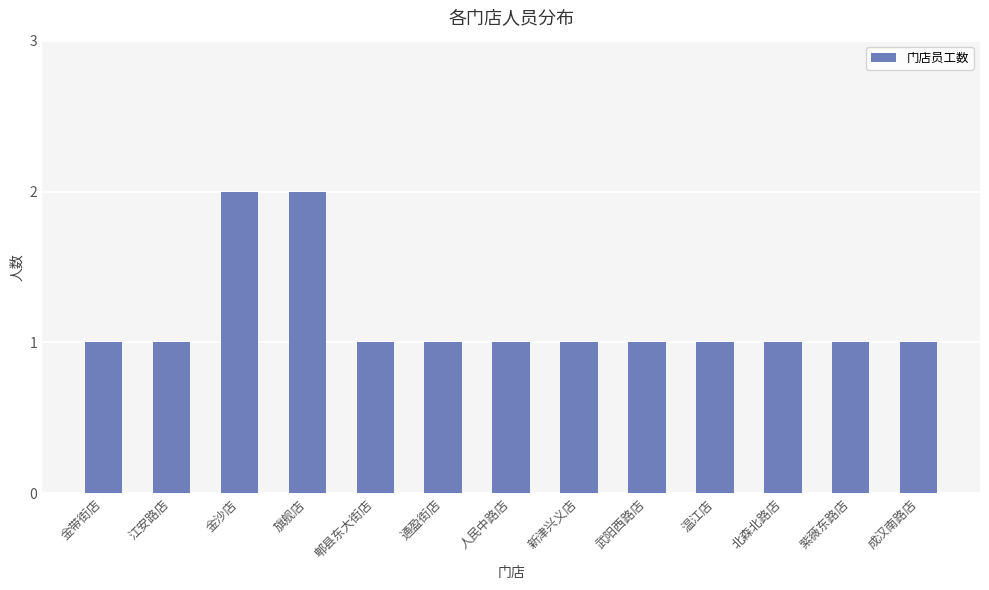

Reading left to right, list all the values displayed in this chart.

金带街店=1	江安路店=1	金沙店=2	旗舰店=2	郫县东大街店=1	通盈街店=1	人民中路店=1	新津兴义店=1	武阳西路店=1	温江店=1	北森北路店=1	紫薇东路店=1	成汉南路店=1